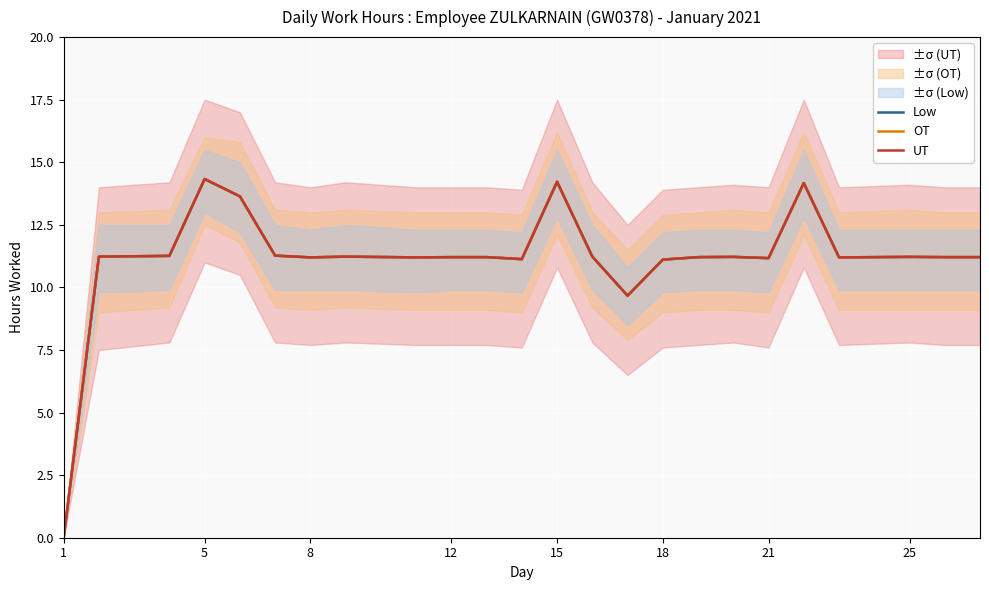

How many series are shown in this chart?

3